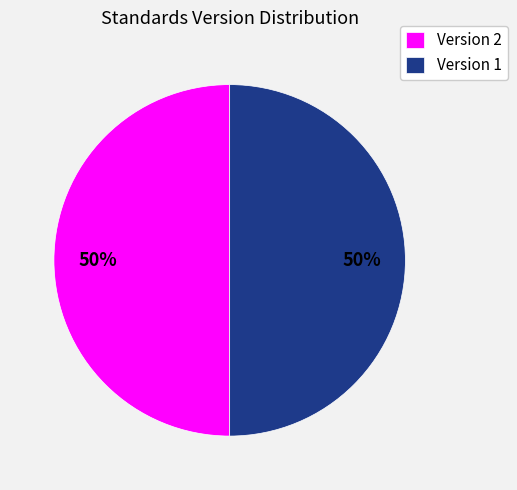

To the nearest percent, what percentage of the pie is Version 1?

50%